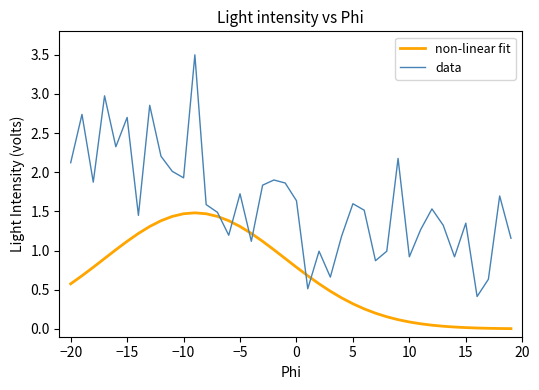

How many lines are shown in the chart?

2